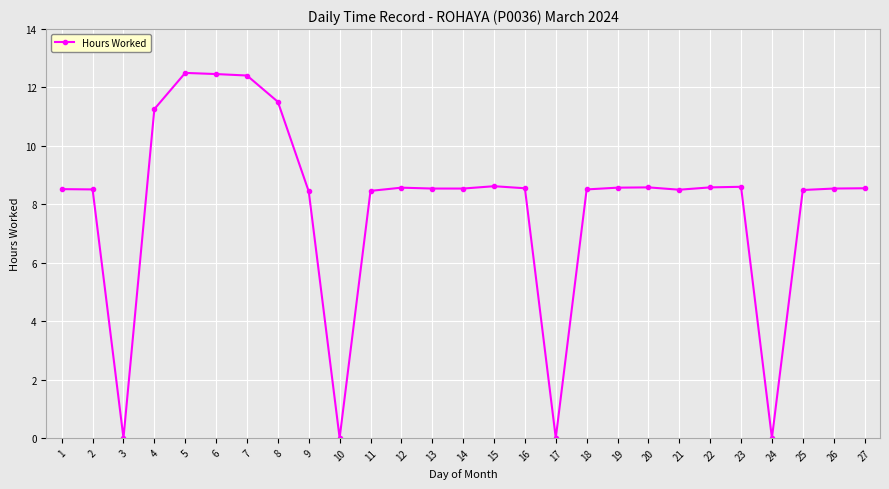

What is the value of the 22nd point from the left?

8.6